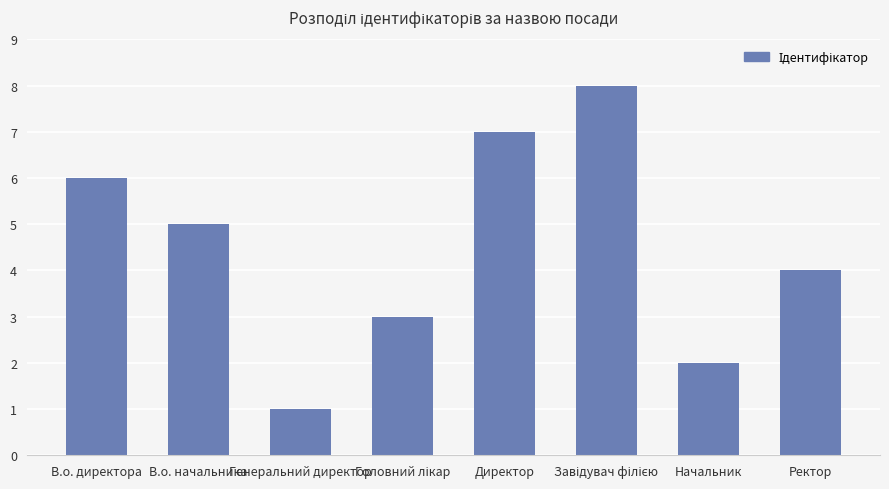

At which category does the chart reach its minimum across all series?

Генеральний директор